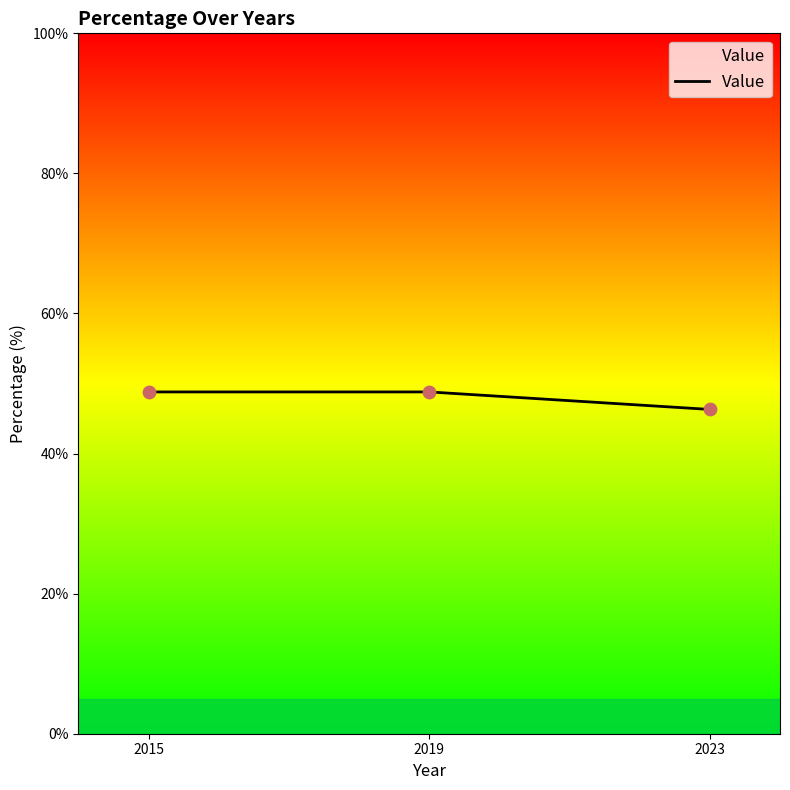

What is the change in value from 2019 to 2023?

-2.5